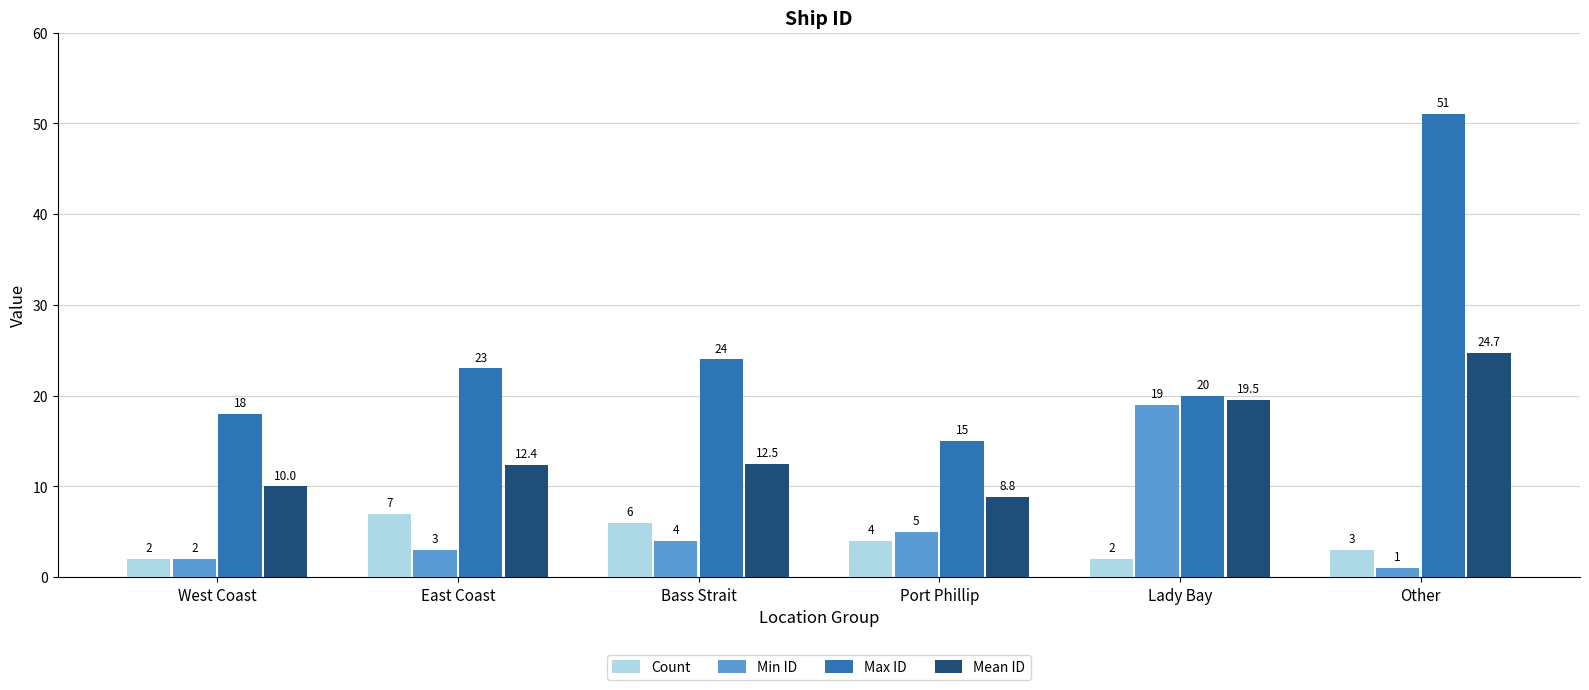

What is the sum of the Mean ID values at Other and Bass Strait?

37.2